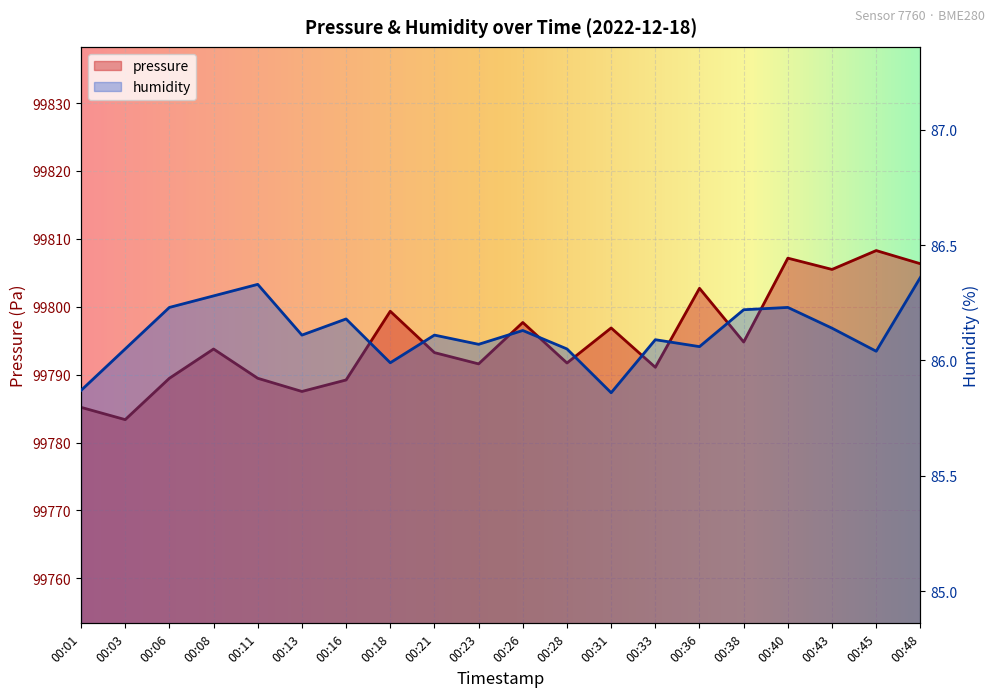

At how many categories does at least one series exceed 6712?

20